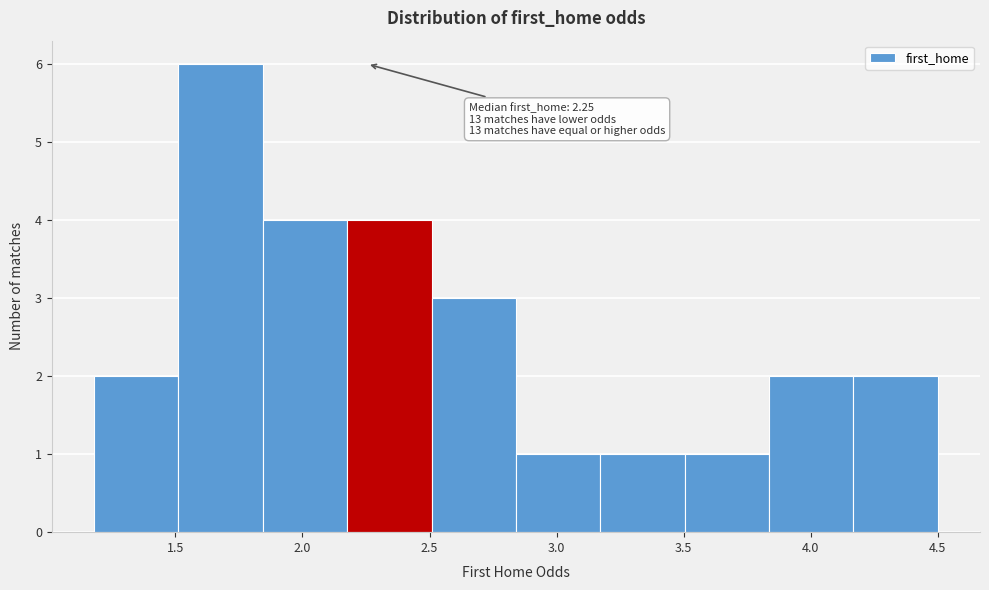

Over which range of the x-axis is the bar tallest?

1.50 to 1.85